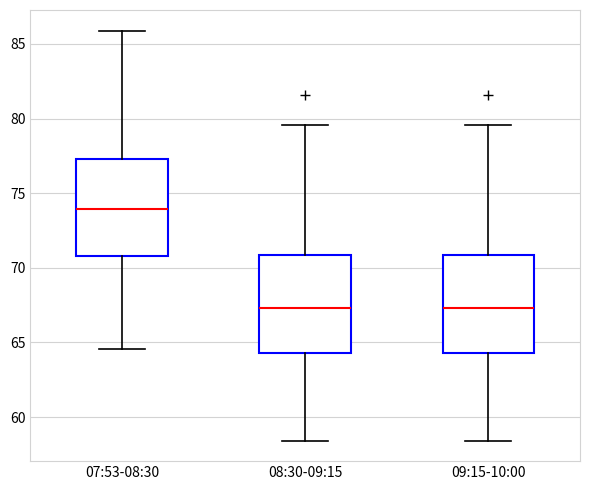

Reading left to right, read every box against the y-axis: the position of its median line, the range the box covers, and the ends of its whiskers. The values are not printed on the chart, so give them approximately, as read against the axis.

07:53-08:30: median 74.0, box 71.0 to 77.5, whiskers 64.5 to 86.0
08:30-09:15: median 67.5, box 64.5 to 71.0, whiskers 58.5 to 79.5
09:15-10:00: median 67.5, box 64.5 to 71.0, whiskers 58.5 to 79.5